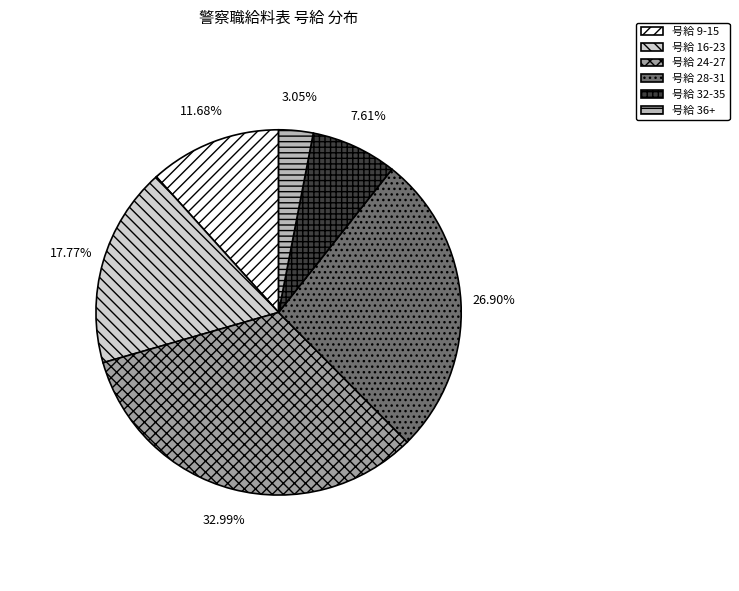

Which category has the smallest portion of the pie?

号給 36+